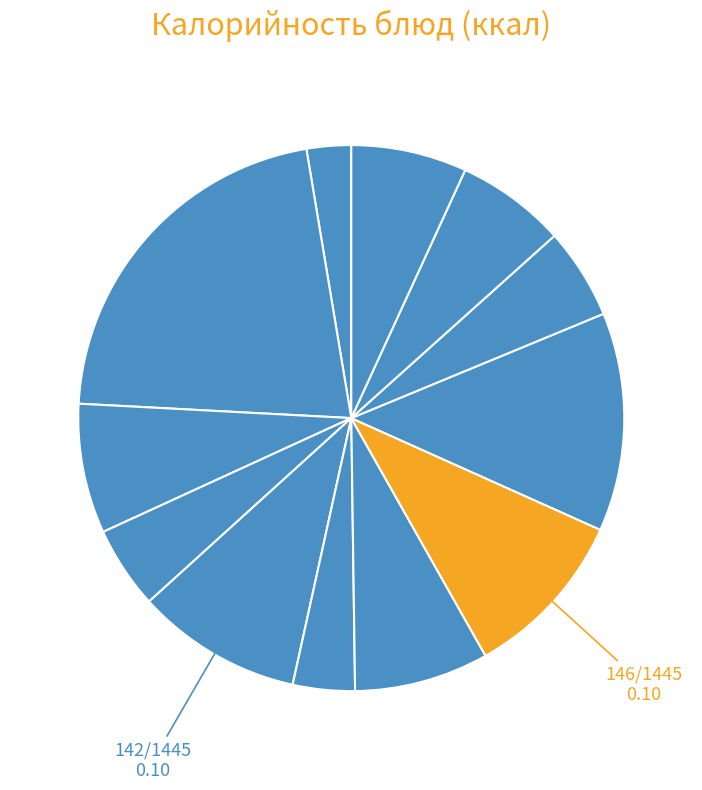

How many segments does this pie chart have?

12